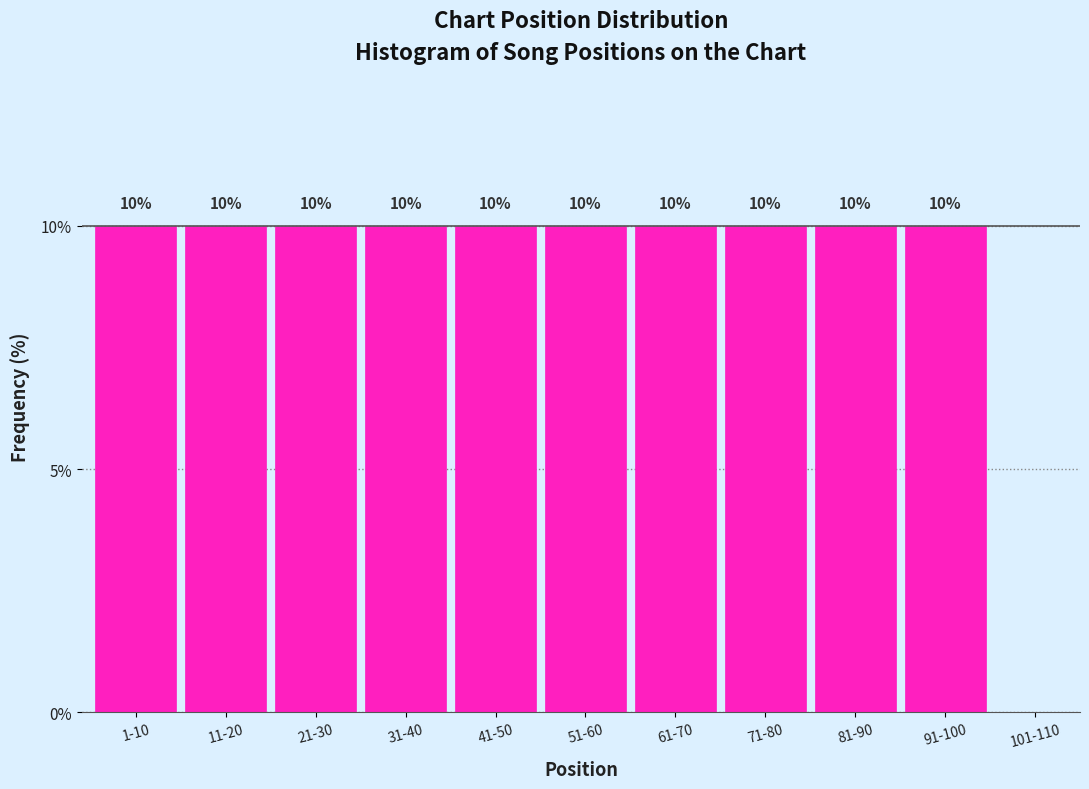

Reading right to left, what are all the values shown in this chart?

101-110=0	91-100=10	81-90=10	71-80=10	61-70=10	51-60=10	41-50=10	31-40=10	21-30=10	11-20=10	1-10=10